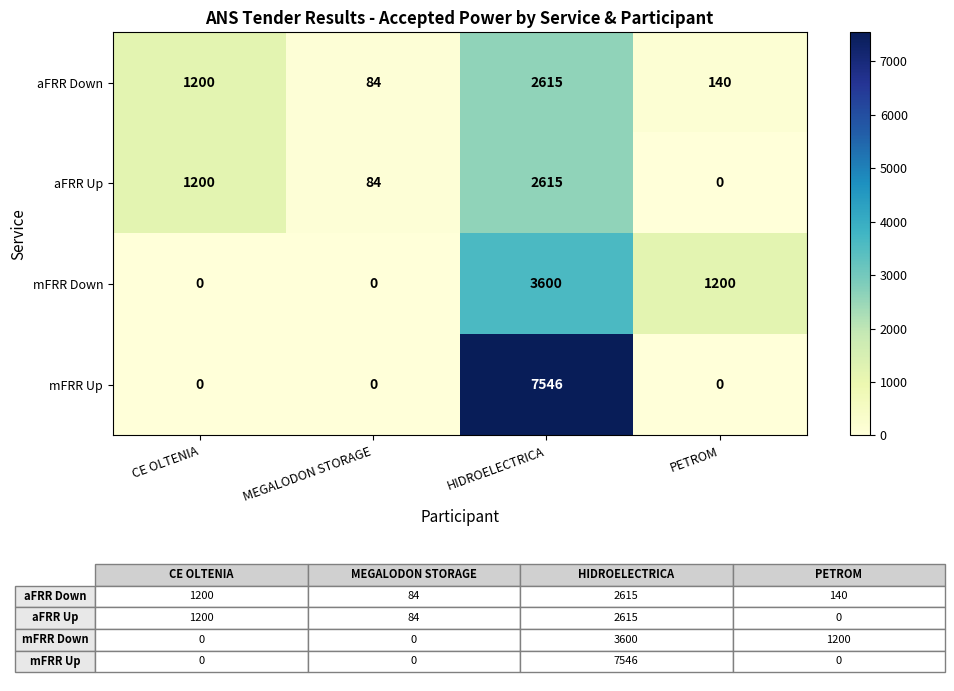

At which label is aFRR Down closest to 1349?

CE OLTENIA